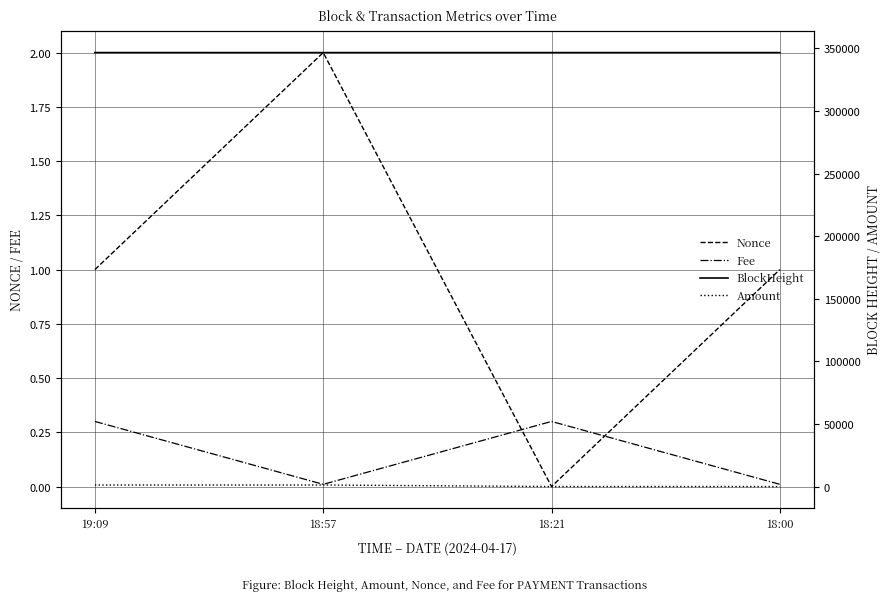

Which series has the largest range (max minus min)?

Amount